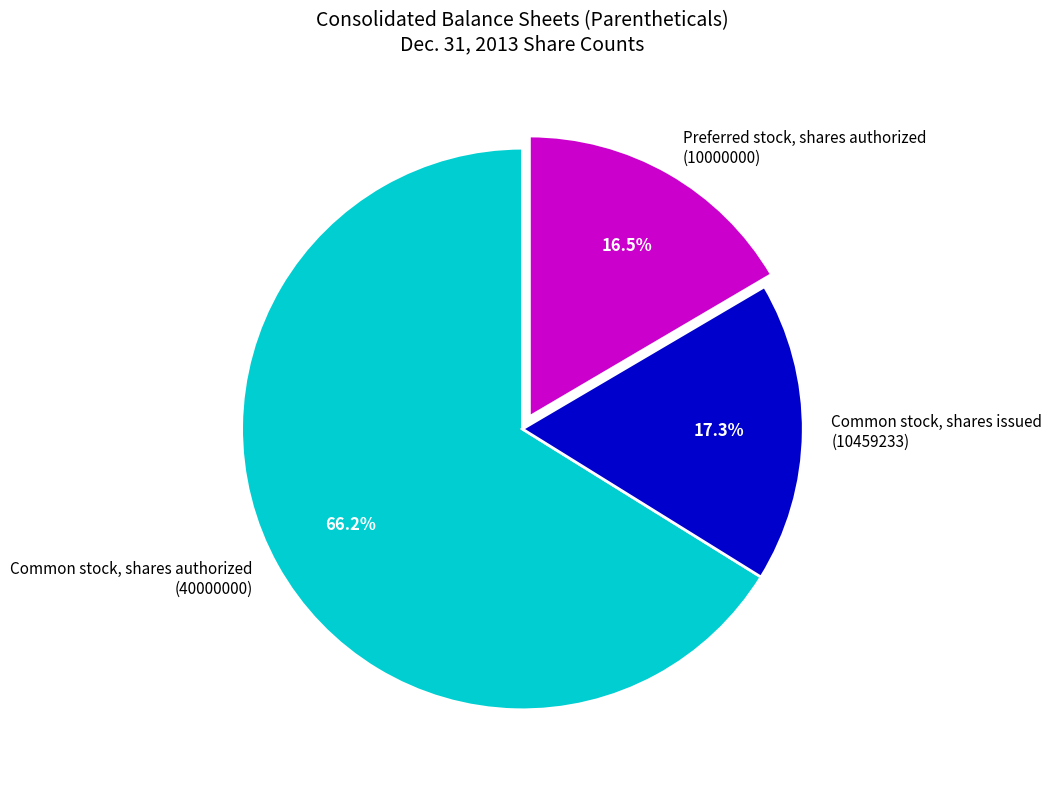

Which category has the biggest portion of the pie?

Common stock, shares authorized (40000000)